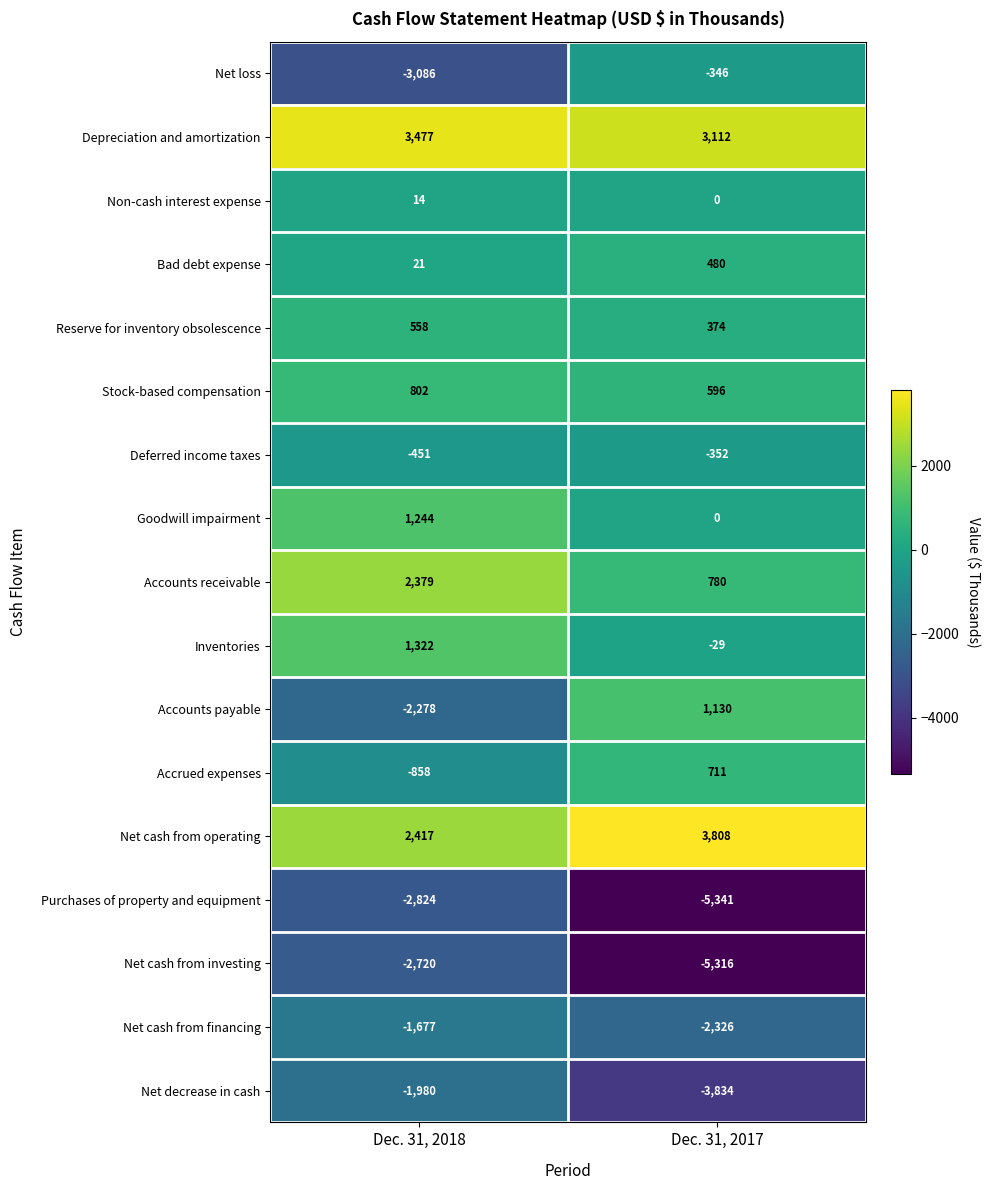

What is the lowest value of the Reserve for inventory obsolescence series?

374